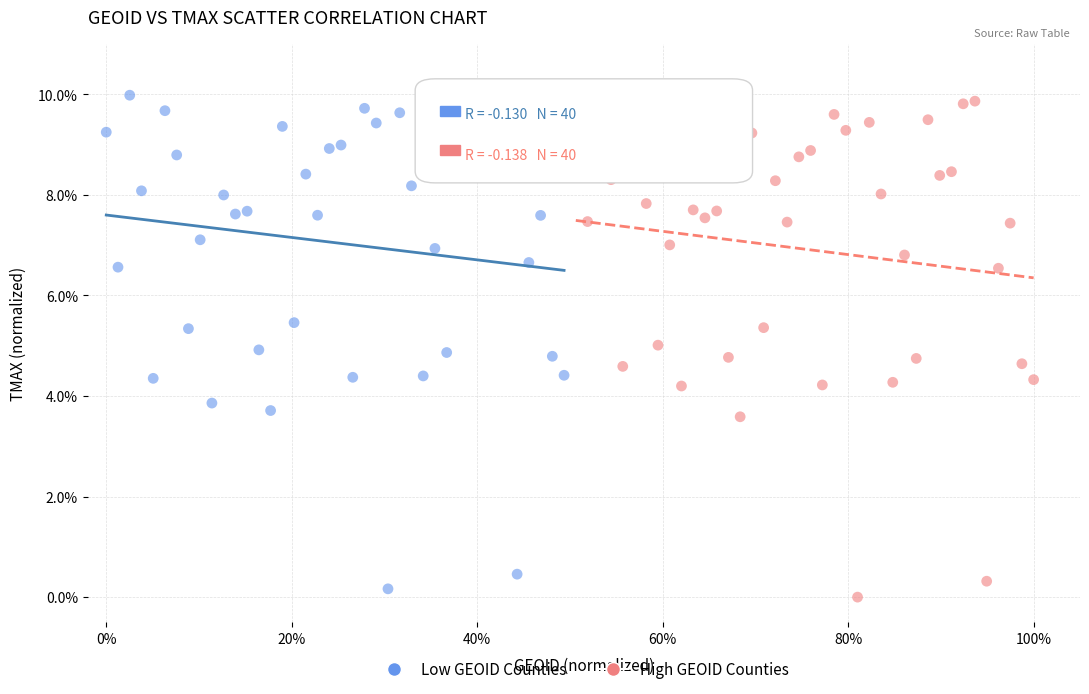

Which series reaches the minimum Y coordinate?

High GEOID Counties